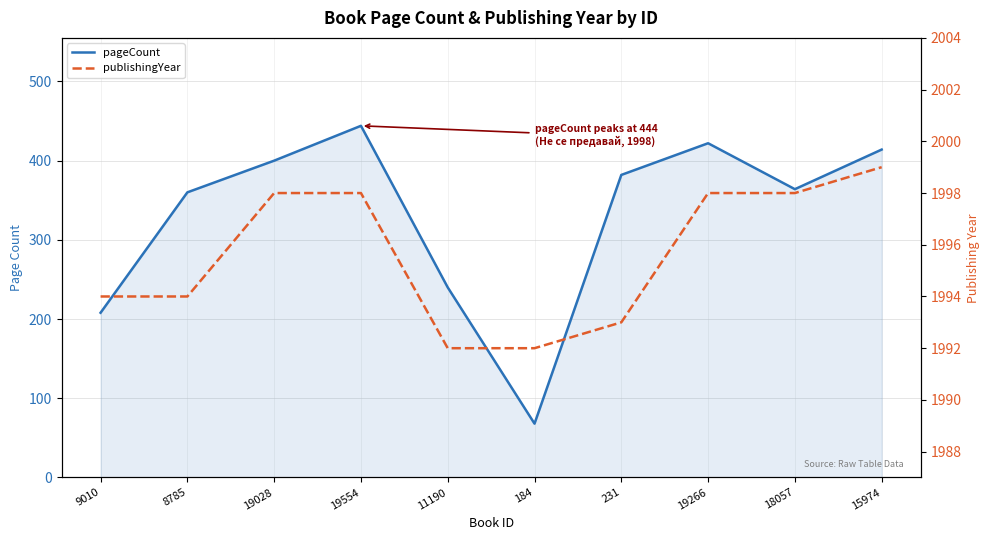

Read the pageCount value at 18057.

364